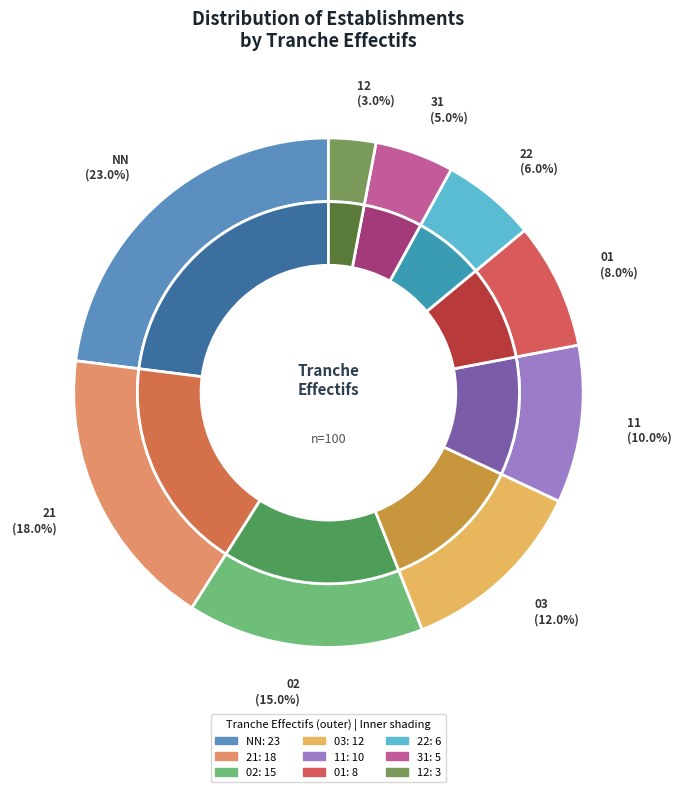

Approximately how many times larger is the value at 21 compared to 12?

6.0